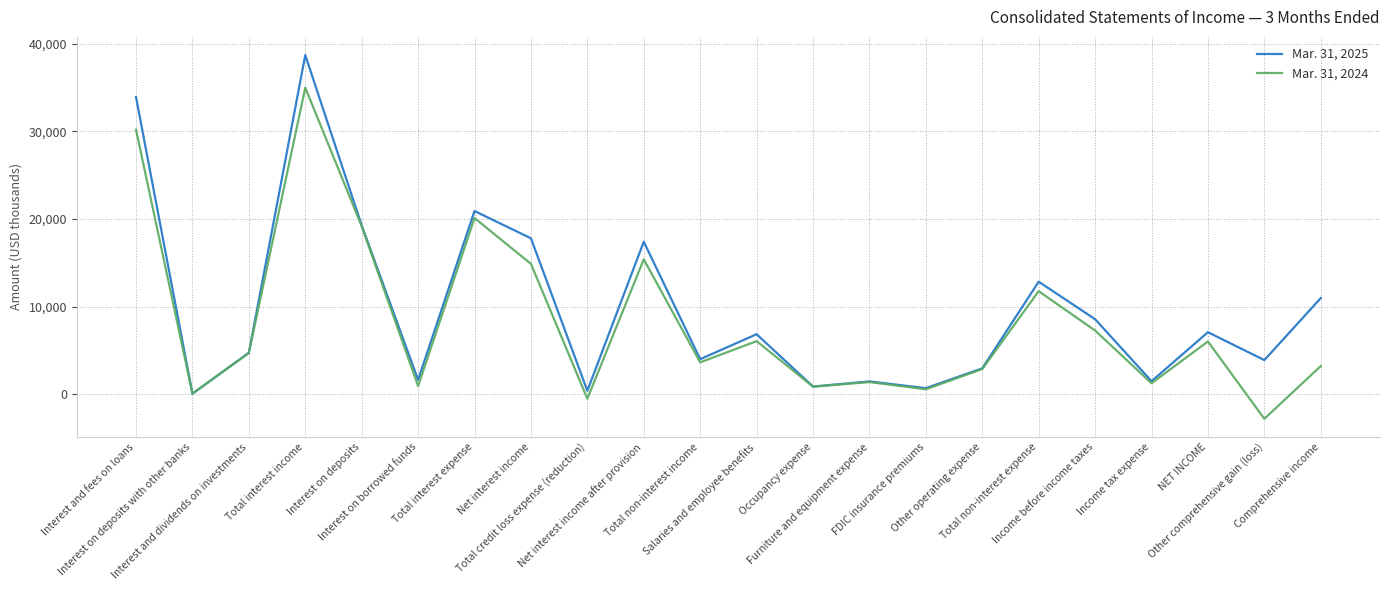

What is the spread (max minus min) of values at Total credit loss expense (reduction)?

905